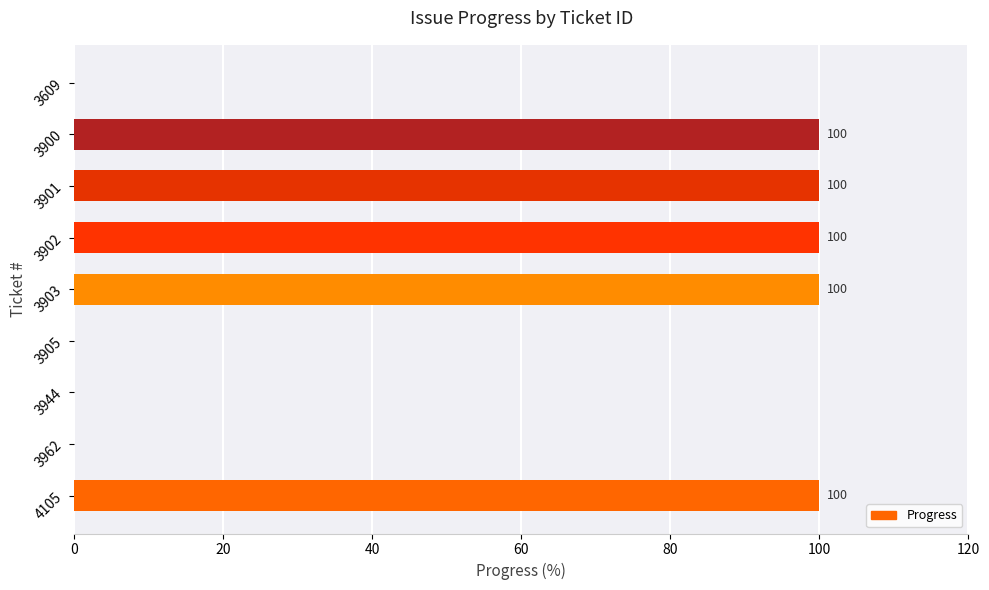

Are the bars horizontal?

Yes